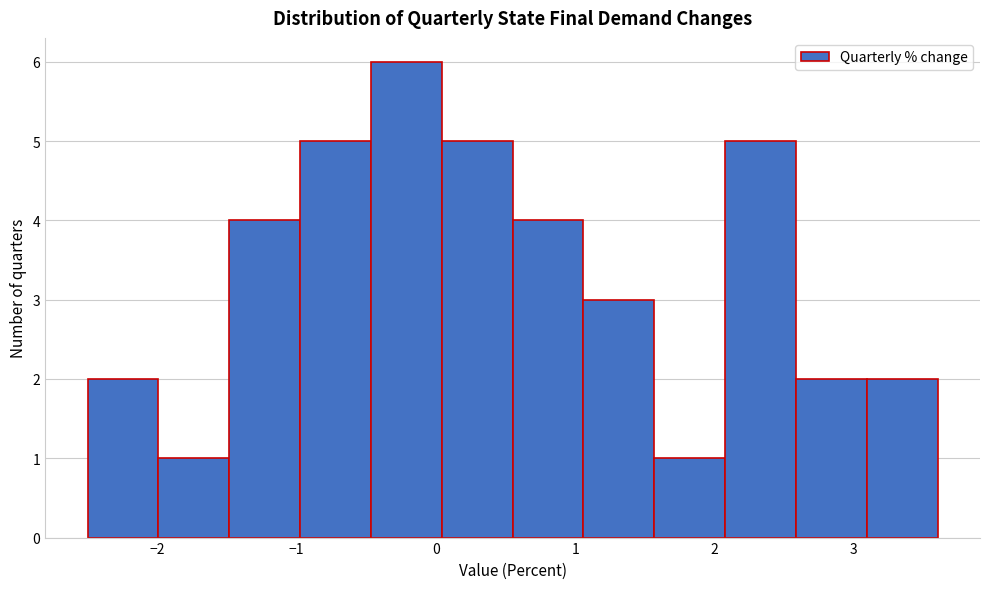

Over which range of the x-axis is the bar tallest?

-0.5 to 0.0